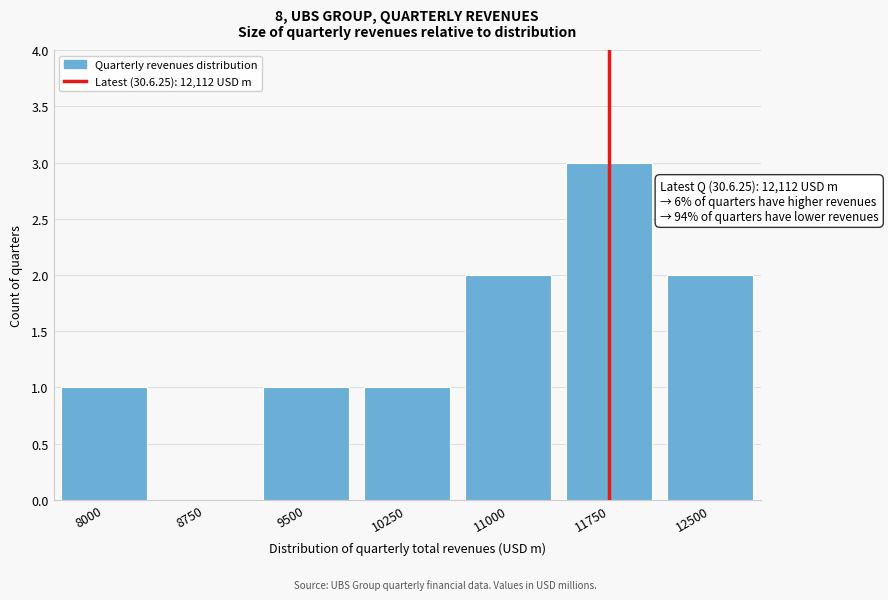

Reading right to left, what are all the values shown in this chart?

12500=2	11750=3	11000=2	10250=1	9500=1	8750=0	8000=1